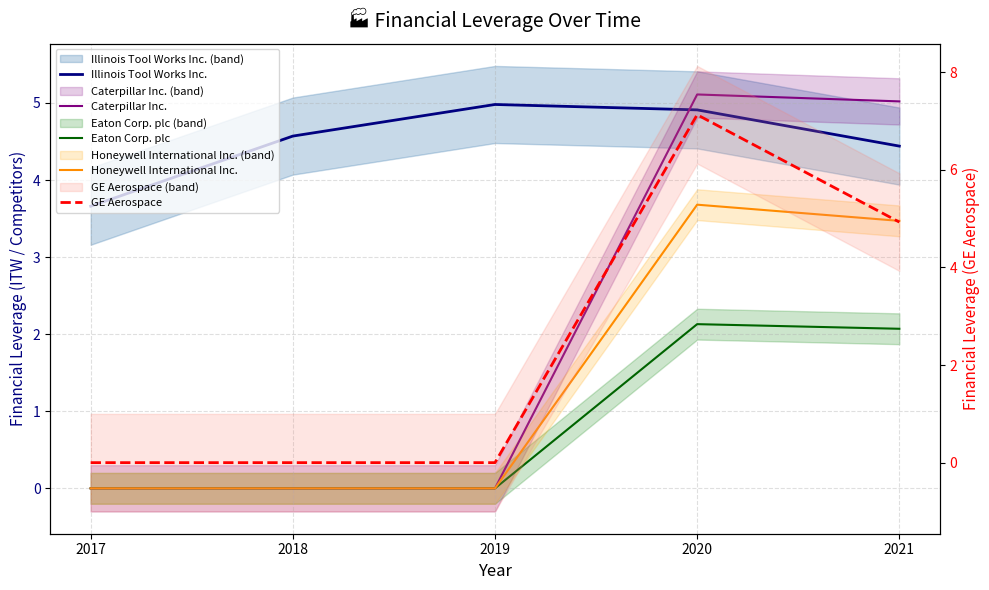

Which category has the highest value in the Eaton Corp. plc series?

2020